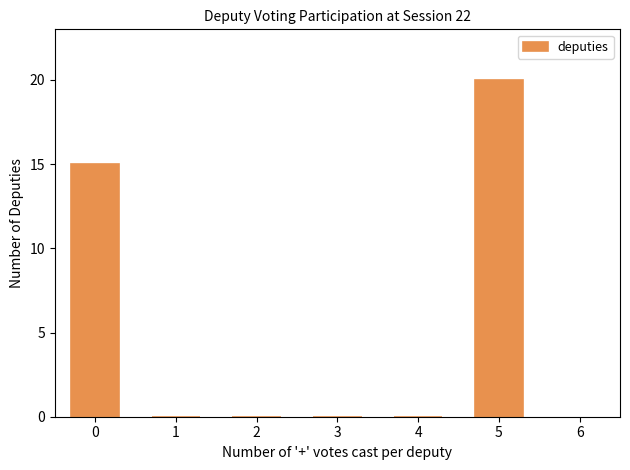

Over which range of the x-axis is the bar tallest?

4.5 to 5.5